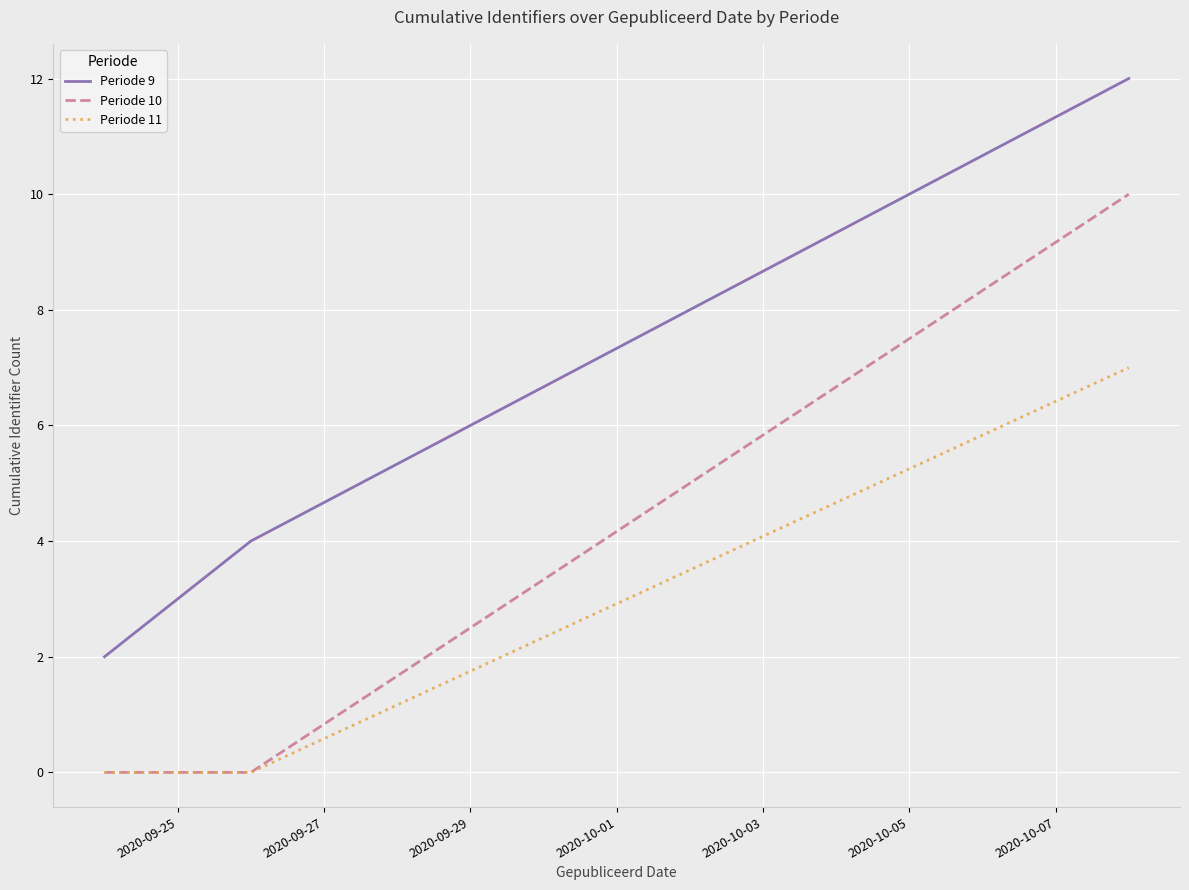

Does the chart display data point markers on the line(s)?

No